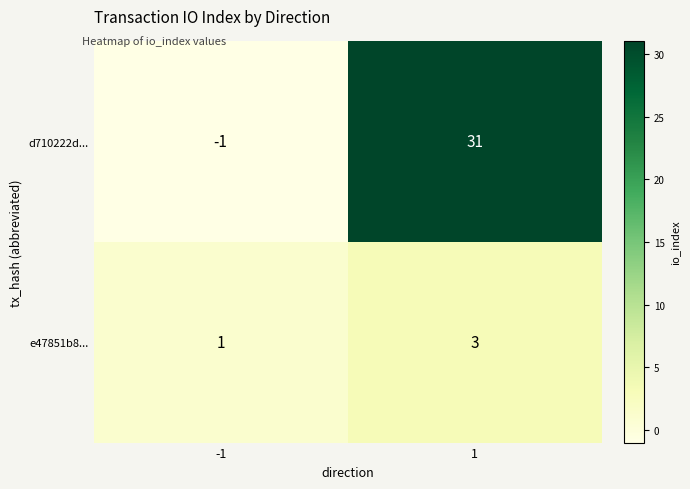

How many categories are shown in the chart?

2